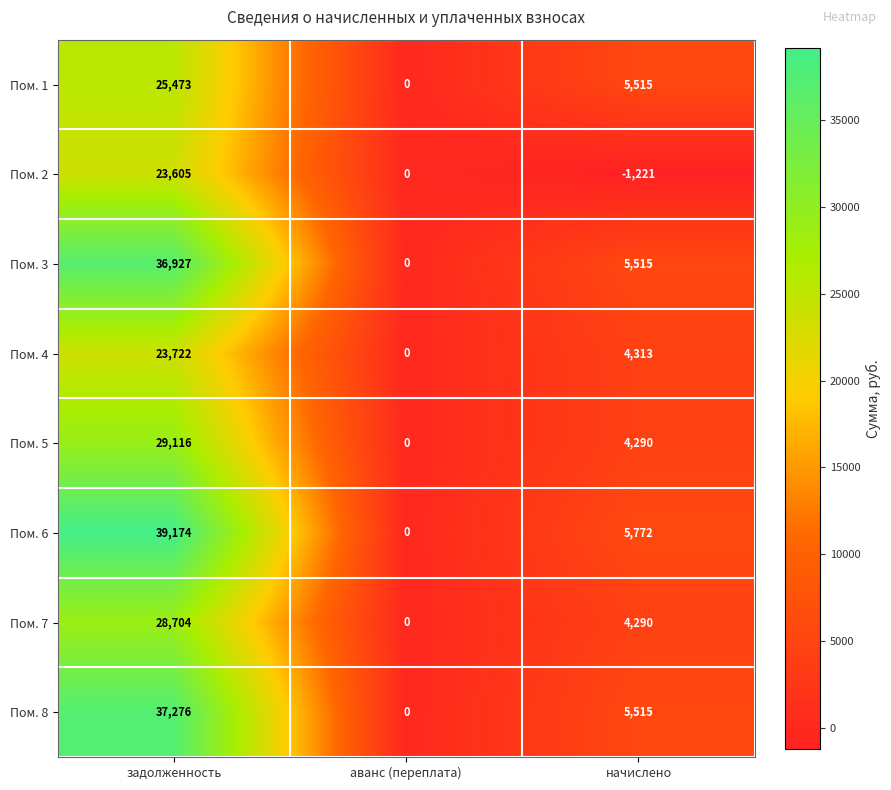

Reading left to right, extract all data points from this chart.

Пом. 1: 25473	0	5515
Пом. 2: 23605	0	-1221
Пом. 3: 36927	0	5515
Пом. 4: 23722	0	4313
Пом. 5: 29116	0	4290
Пом. 6: 39174	0	5772
Пом. 7: 28704	0	4290
Пом. 8: 37276	0	5515